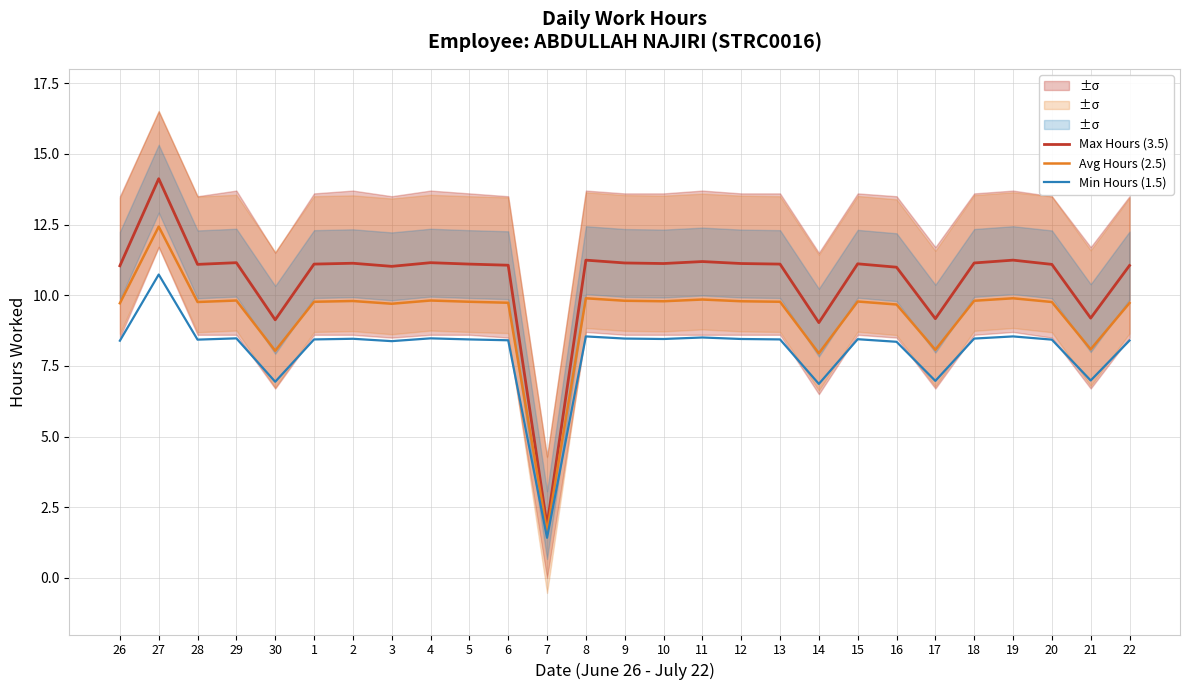

Which series changed the most between 27 and 3?

Max Hours (3.5)